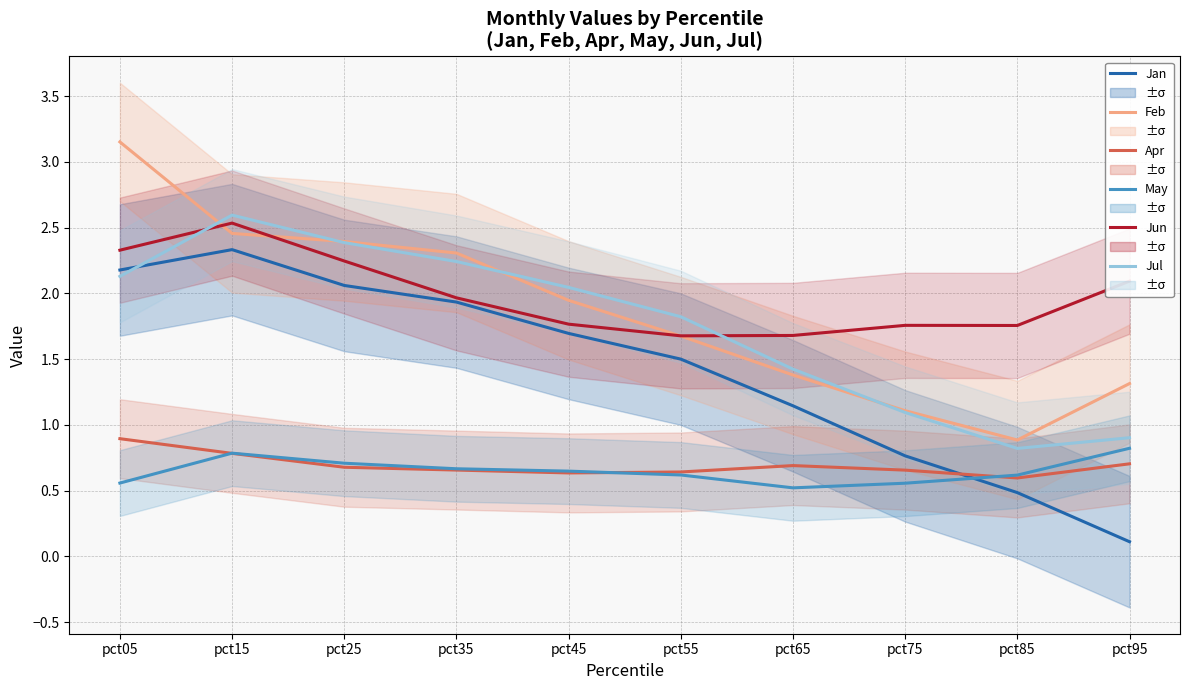

At which label does Jan first exceed 1?

pct05